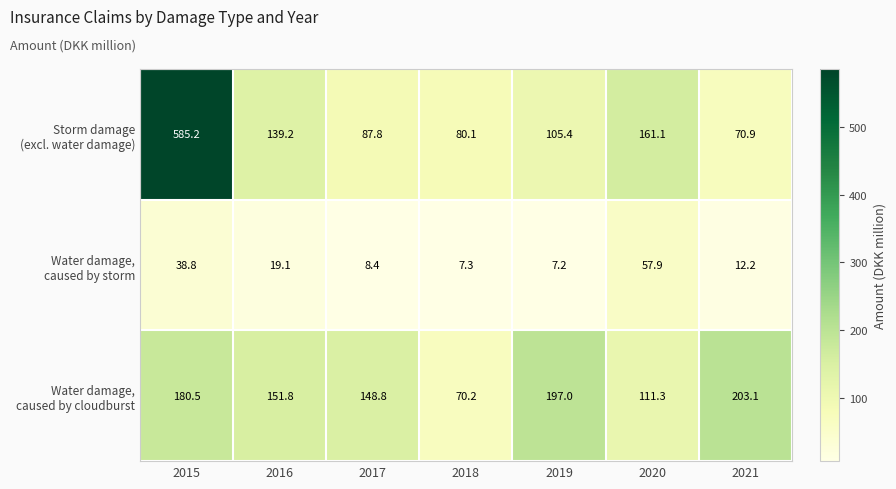

What is the difference between the highest and lowest values at 2018?

72.8